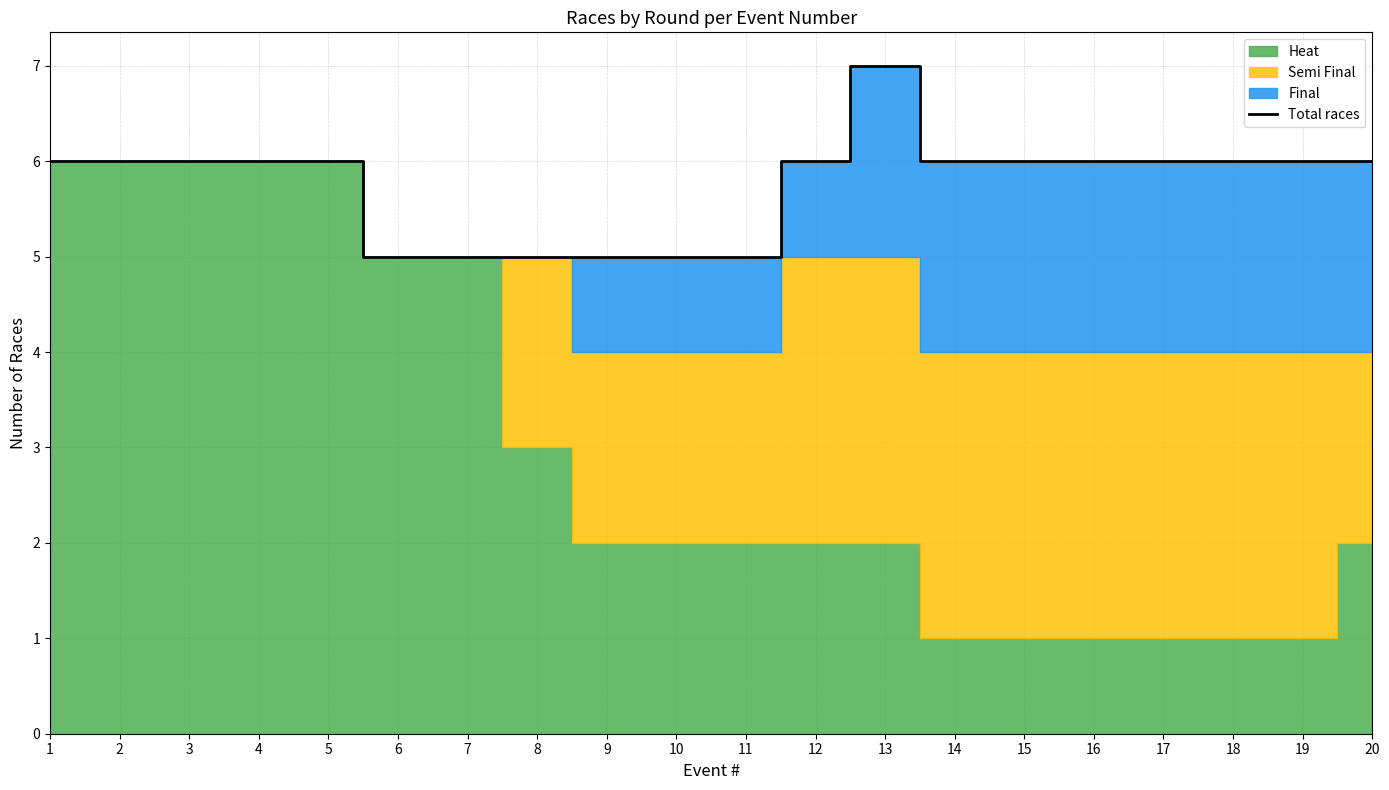

What is the difference between the maximum and minimum values?

2